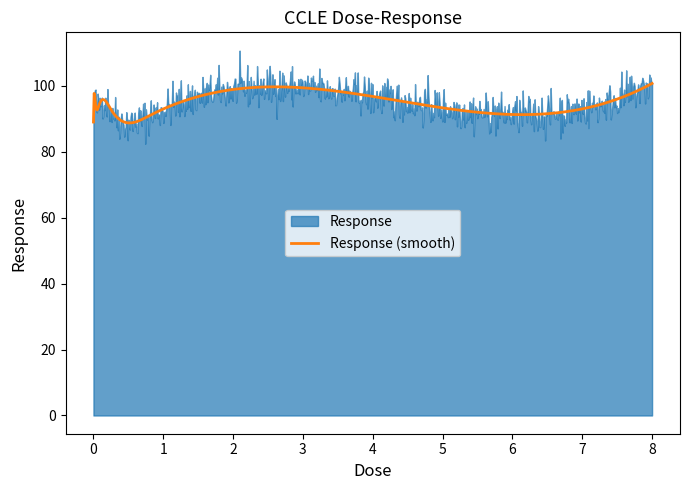

What is the lowest value of the Response (smooth) series?

88.7